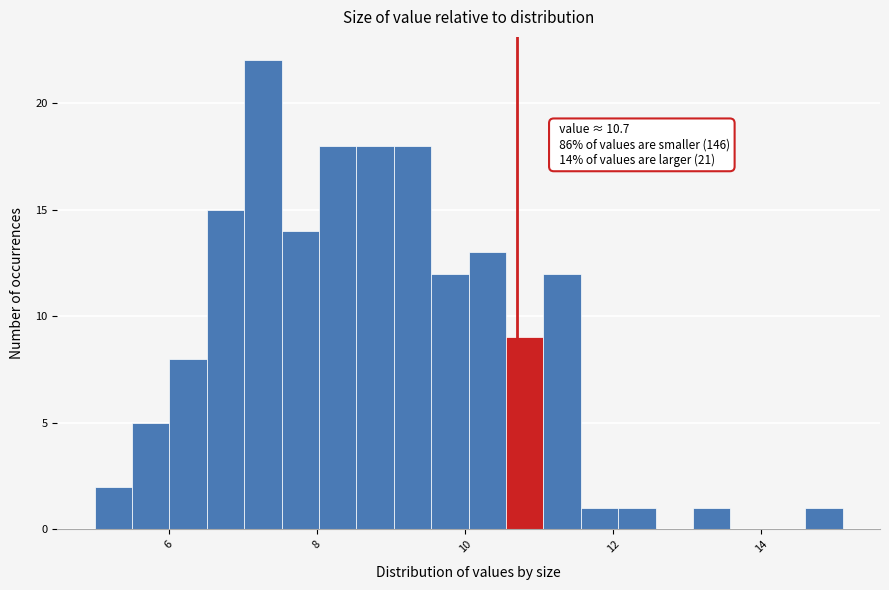

Read against the x-axis, roughly where is the centre of the tallest bar?

7.2